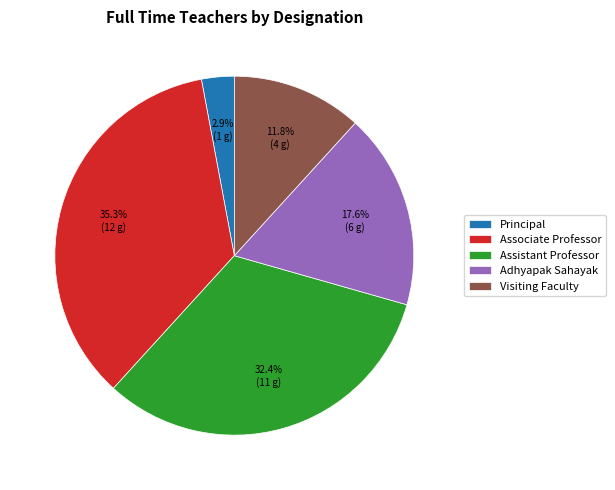

Which category has the biggest portion of the pie?

Associate Professor